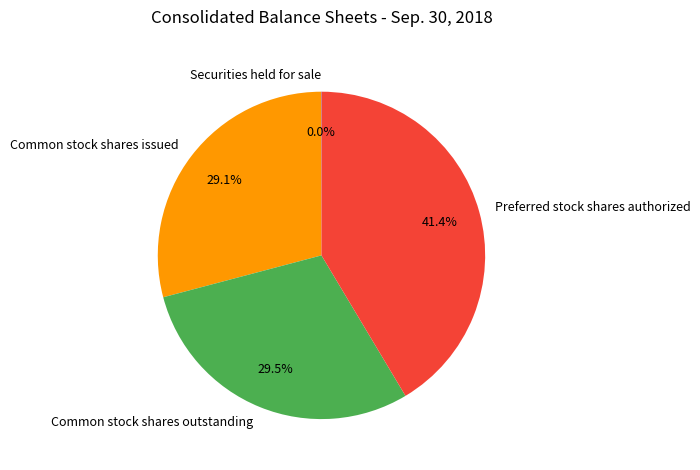

Is it true that Preferred stock shares authorized is 41% of the pie?

True